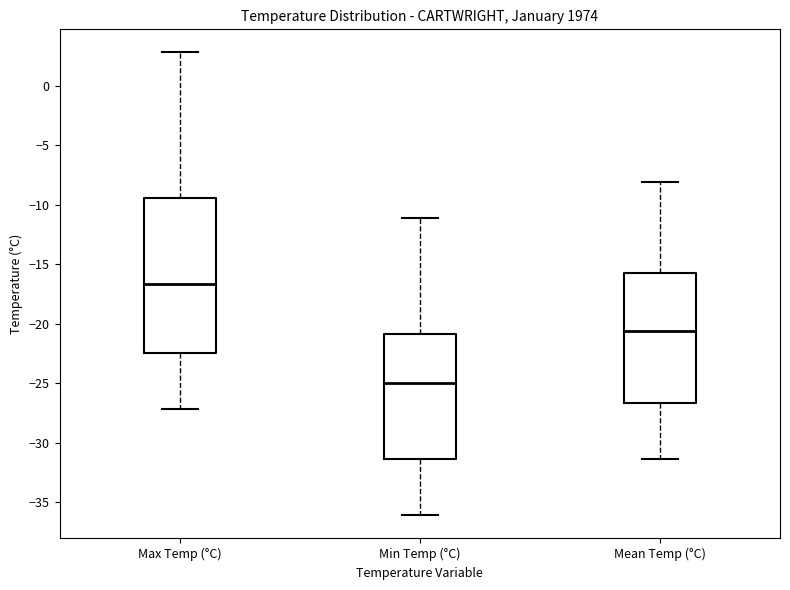

Comparing the boxes themselves (not the whiskers), which one is the tallest?

Max Temp (°C)